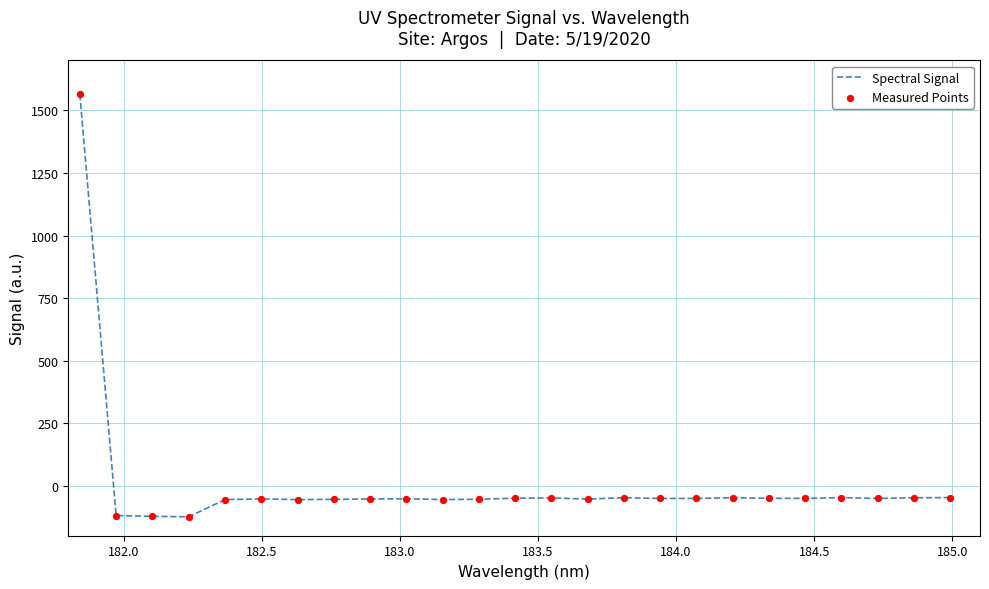

What is the smallest value displayed?

-124.3